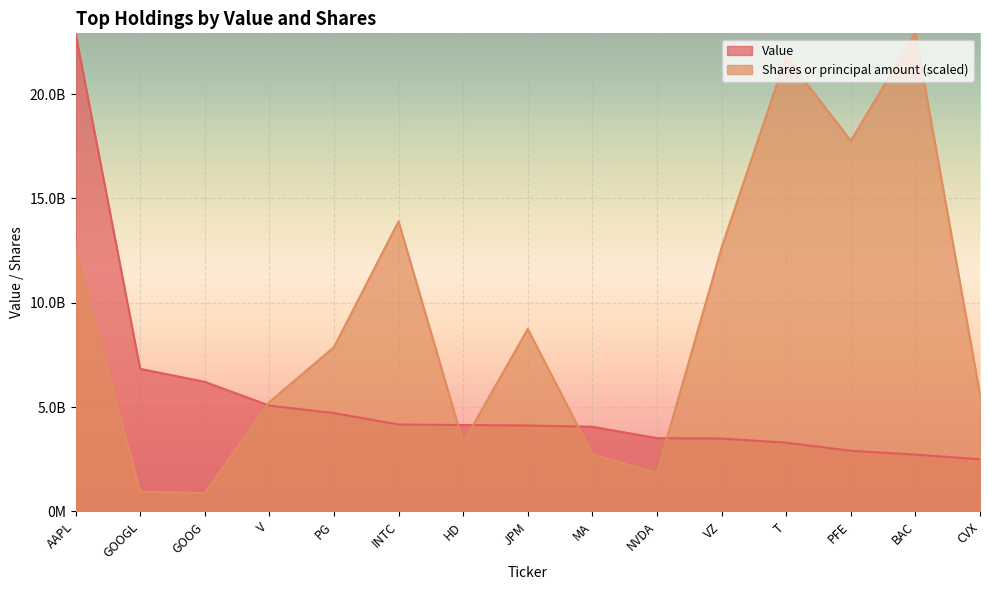

What is the label of the 11th point from the right?

PG